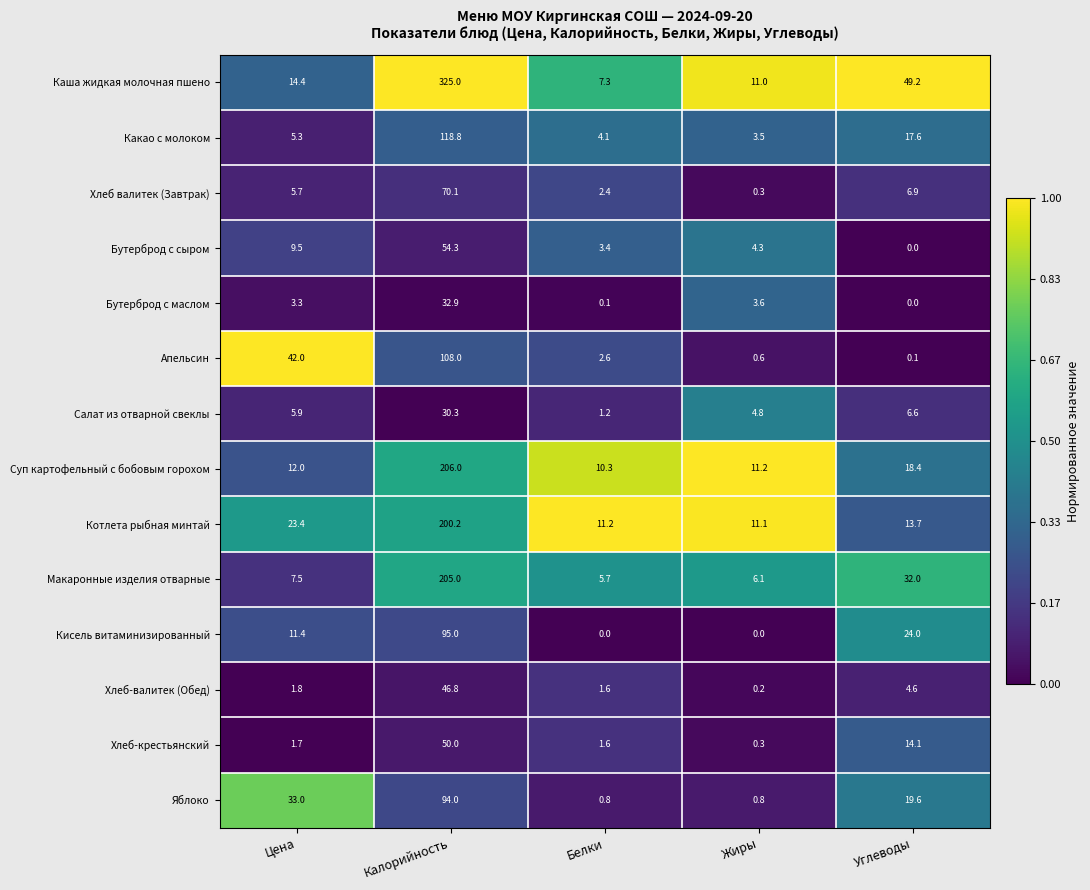

At which category does the chart reach its peak across all series?

Калорийность